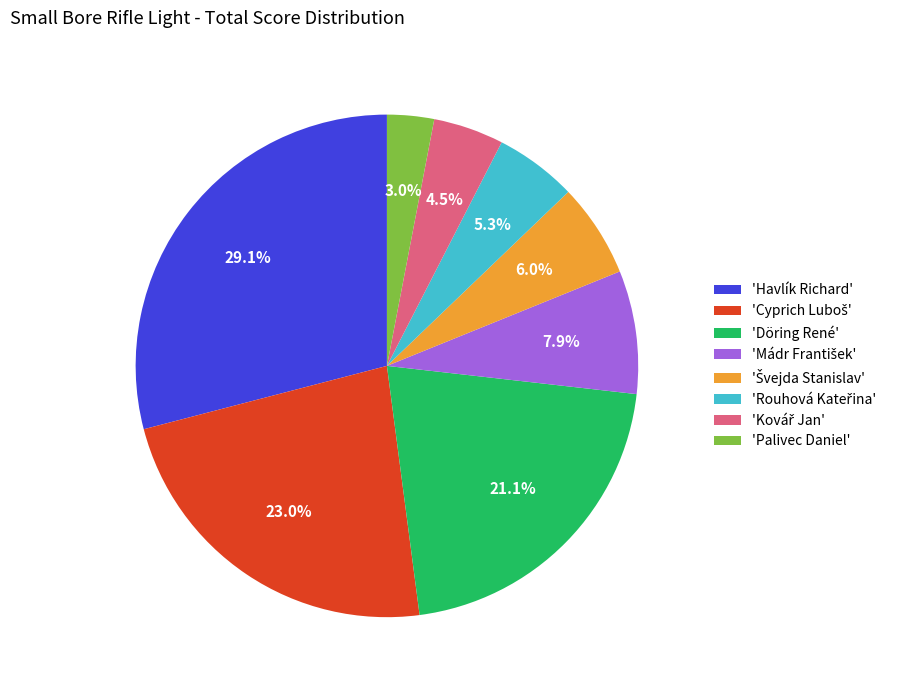

Is there a majority slice in this chart?

No